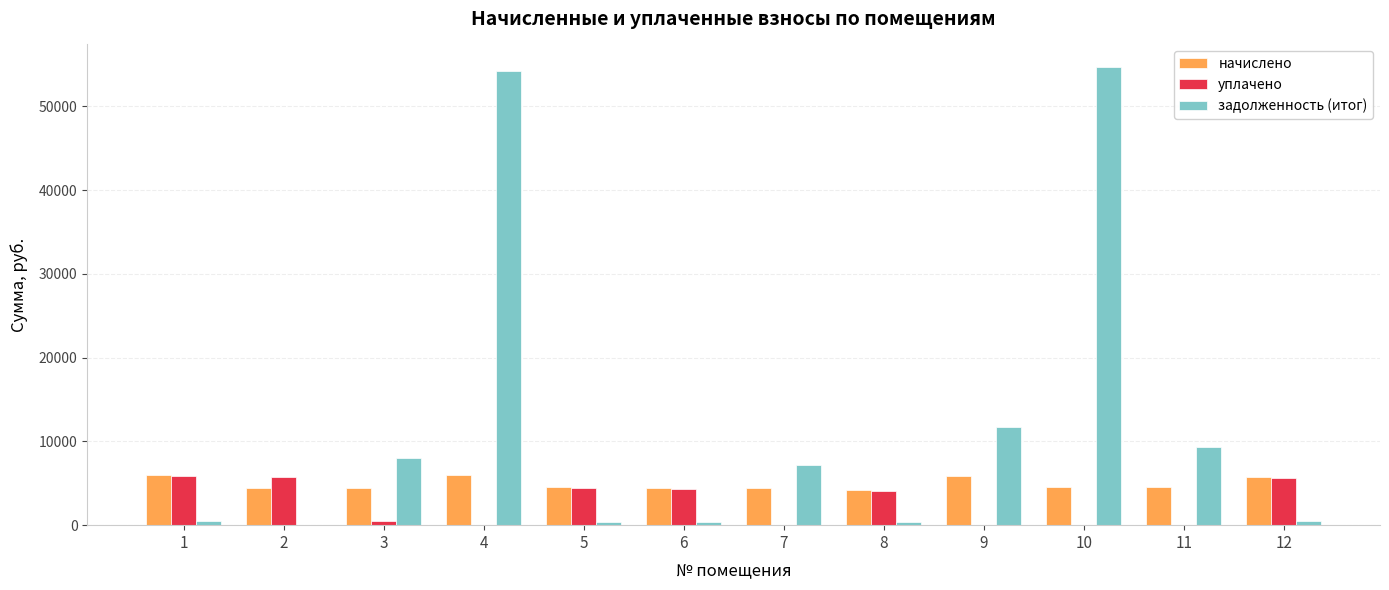

What is the approximate value of начислено at 9?

5921.3